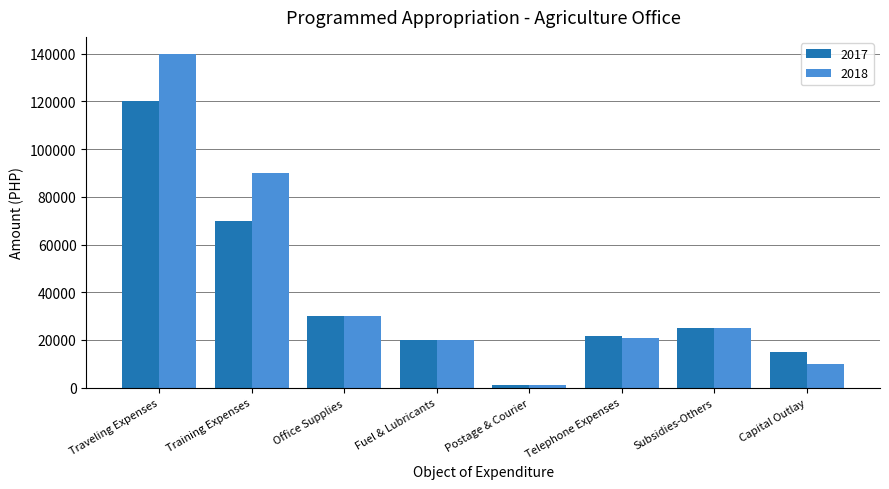

How many groups of bars are there?

8